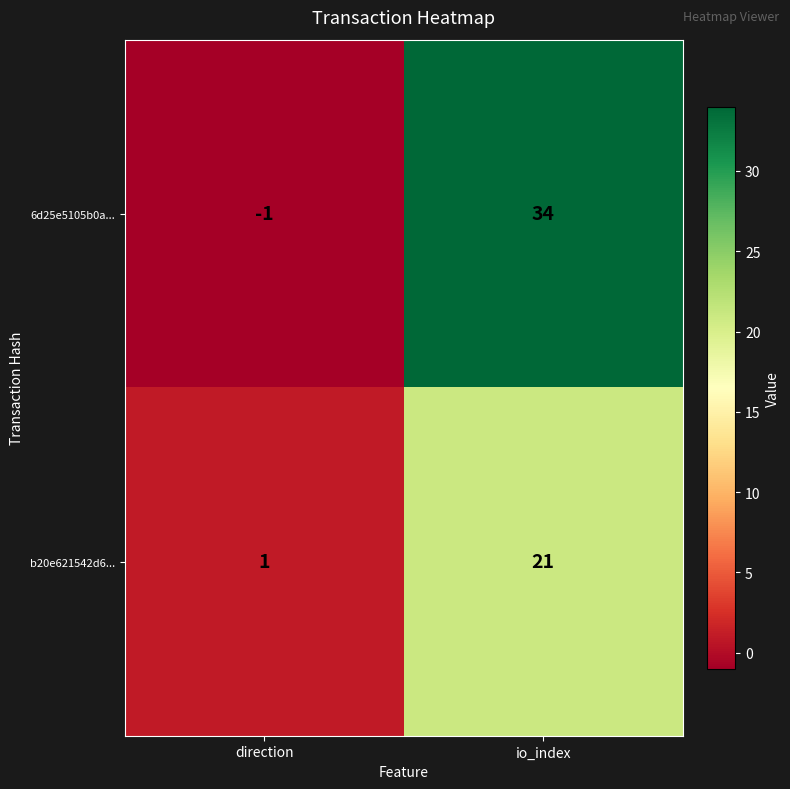

Reading right to left, what are all the values shown in this chart?

6d25e5105b0a...: io_index=34	direction=-1
b20e621542d6...: io_index=21	direction=1